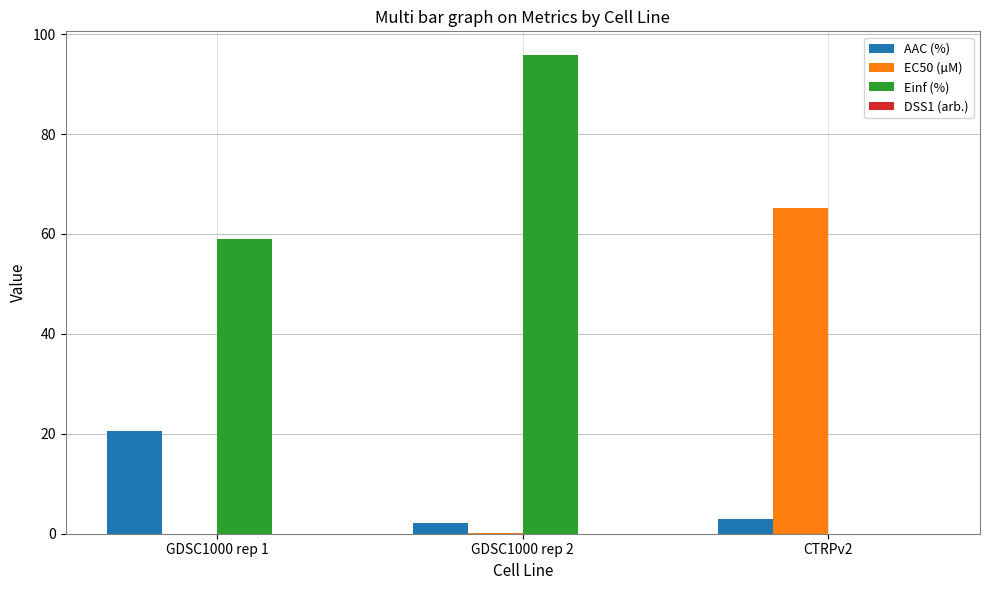

What is the sum of all AAC (%) values?

25.5